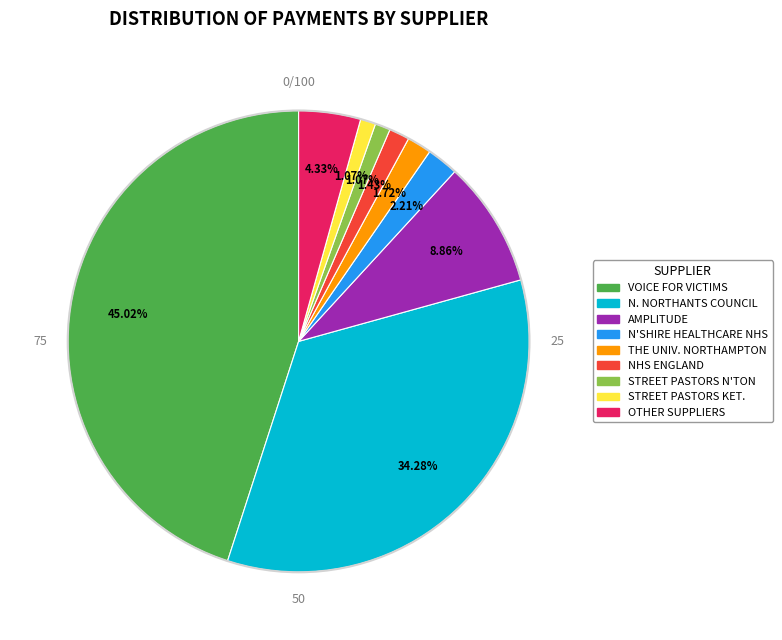

Is there any slice that represents more than half of the pie?

No